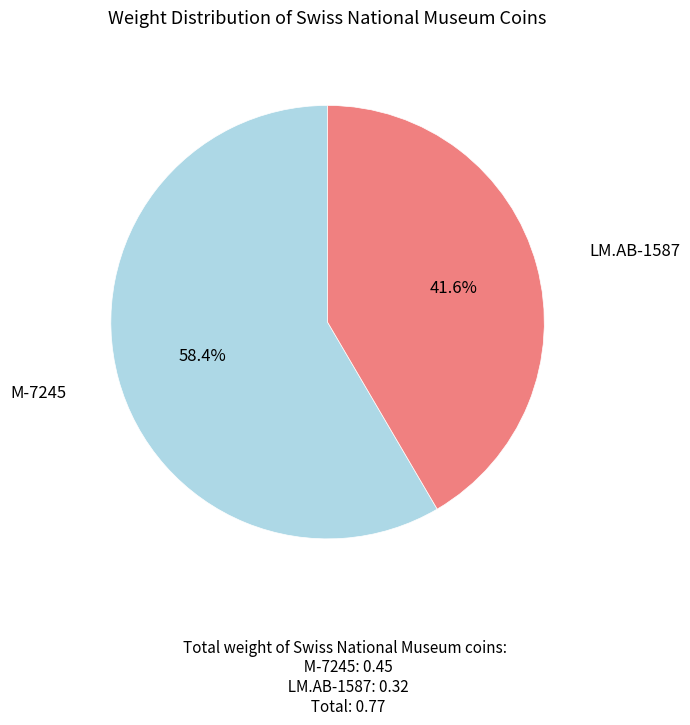

Is there any slice that represents more than half of the pie?

Yes